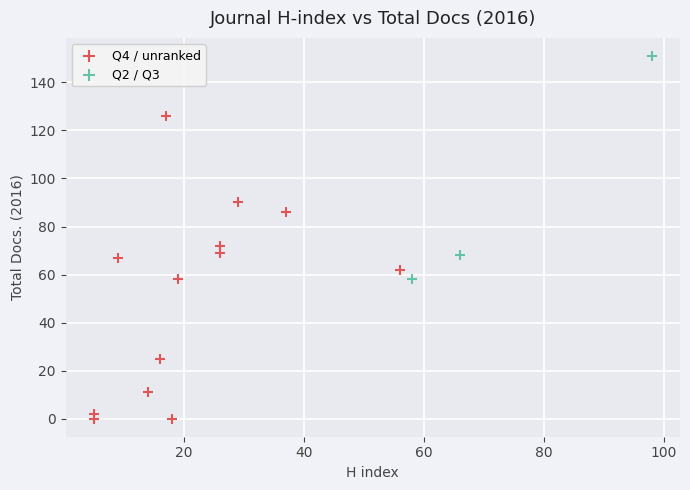

Which series reaches the maximum Y coordinate?

Q2 / Q3